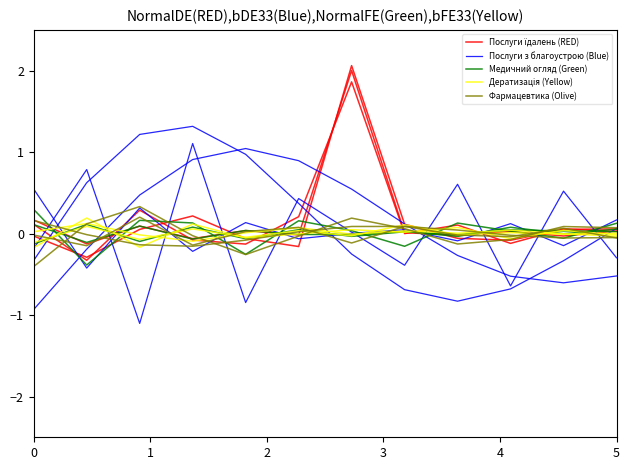

True or false: Фармацевтика (Olive) has a value of -0.0 at 3.

True